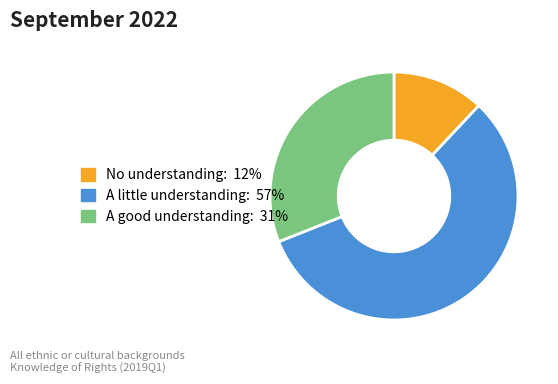

Is there any slice that represents more than half of the pie?

Yes